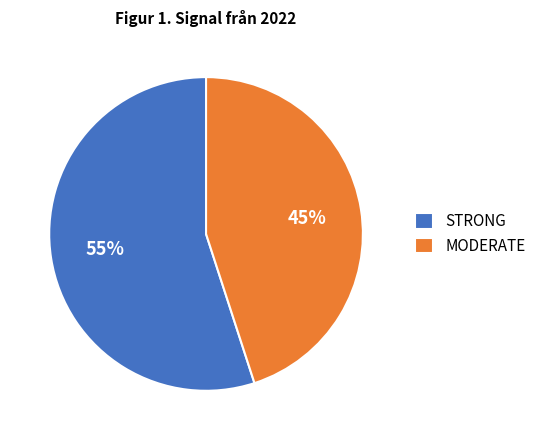

What is the smallest slice in the pie chart?

MODERATE